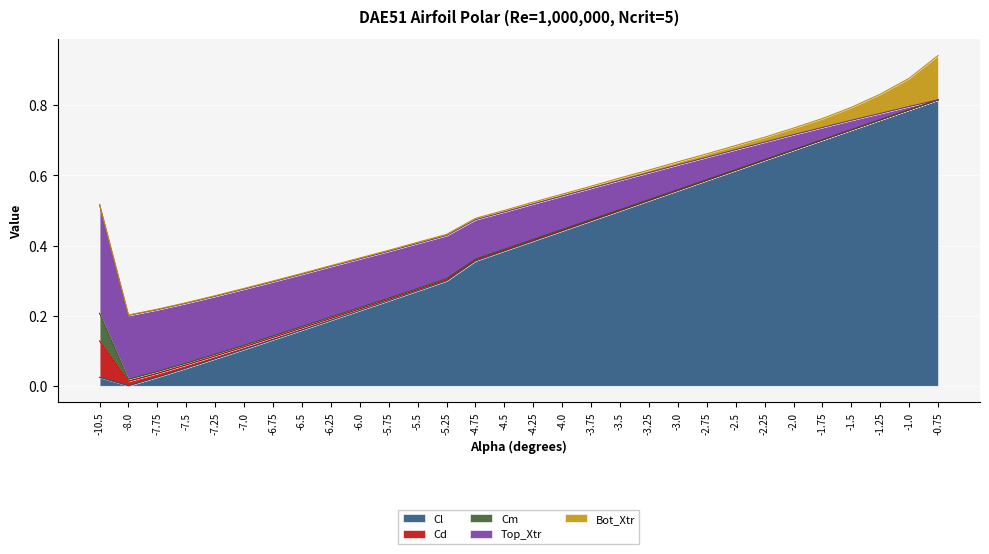

How many lines are shown in the chart?

5